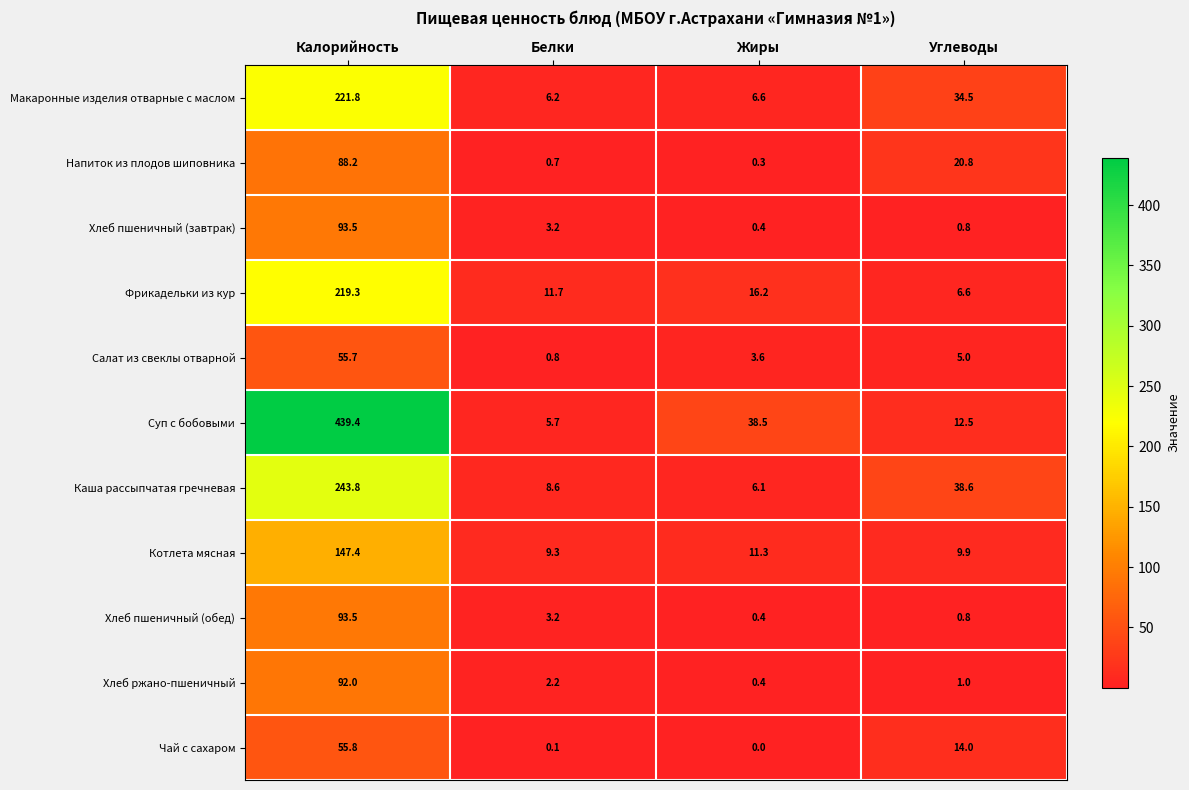

What is the difference between the maximum and minimum values in the Котлета мясная series?

138.1